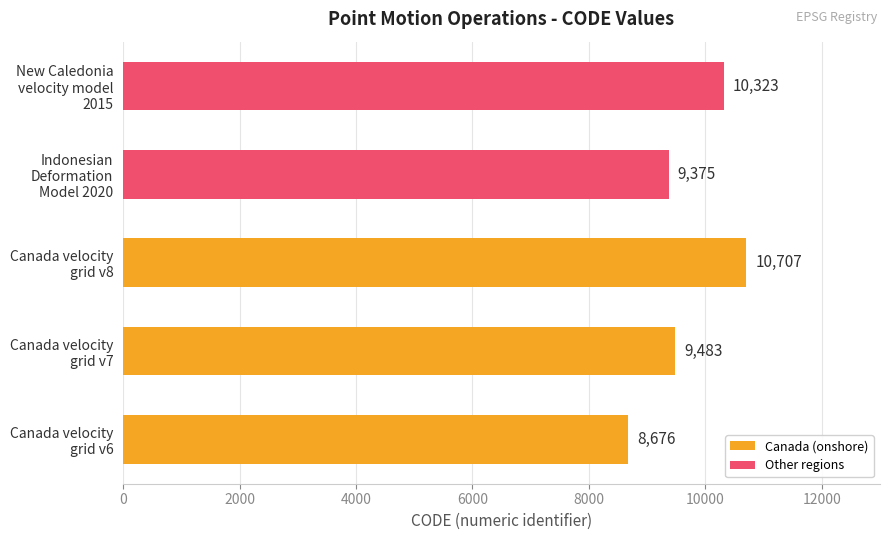

What is the maximum value shown in the chart?

10707